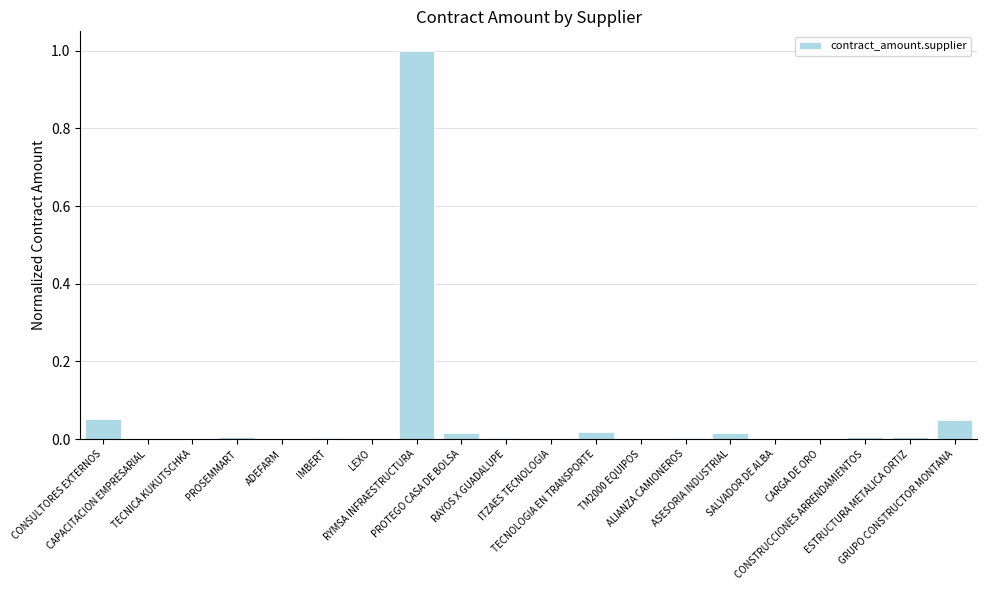

The chart shows a value of 1.0 at RYMSA INFRAESTRUCTURA. True or false?

True